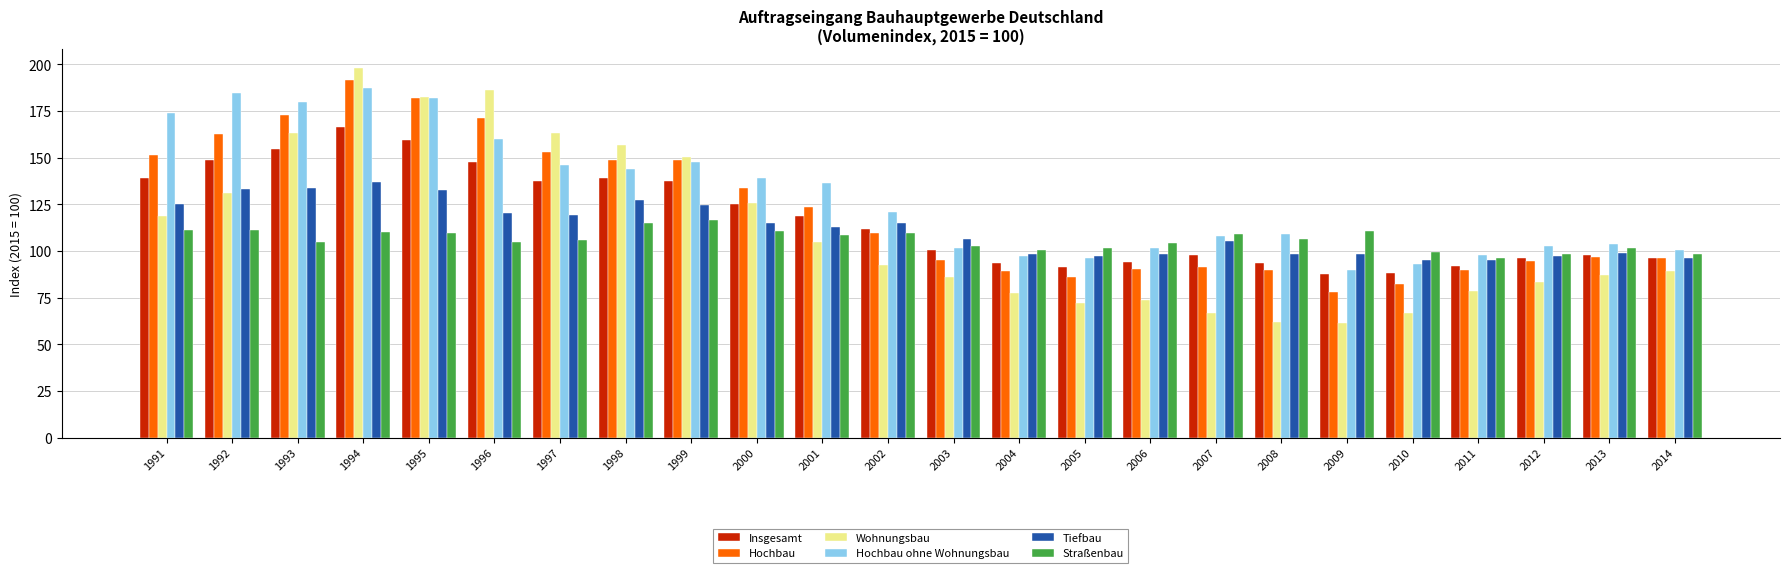

Count the number of categories in the chart.

24